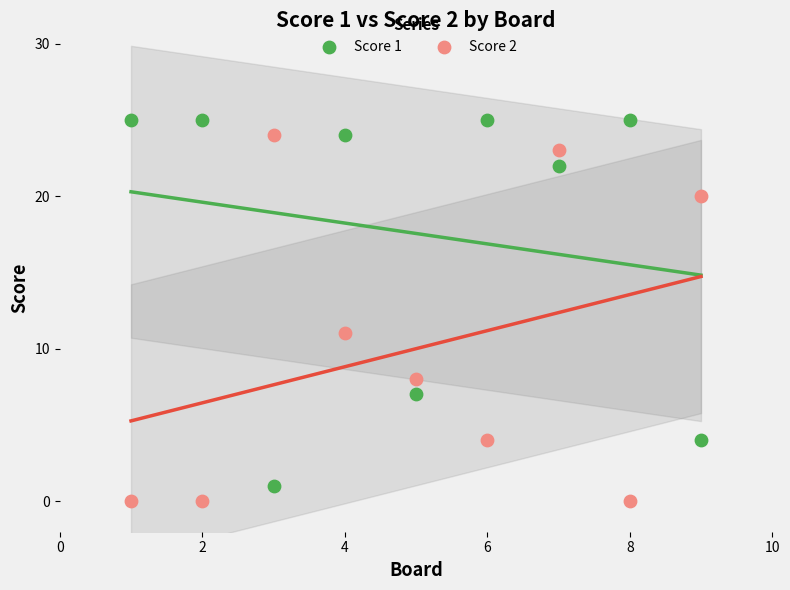

Across all series, what Y value is closest to 12?

11